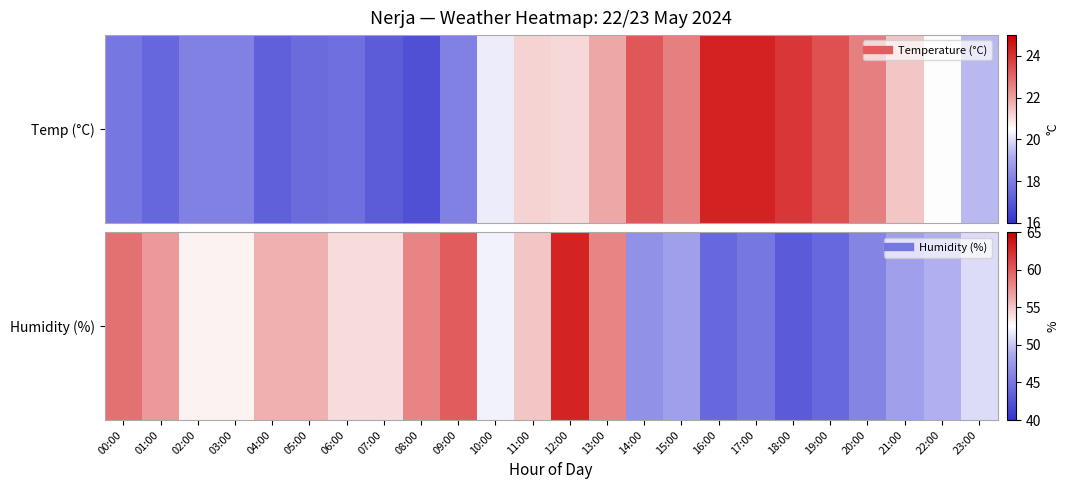

What is the ratio of the value at 01:00 to the value at 18:00?

1.3